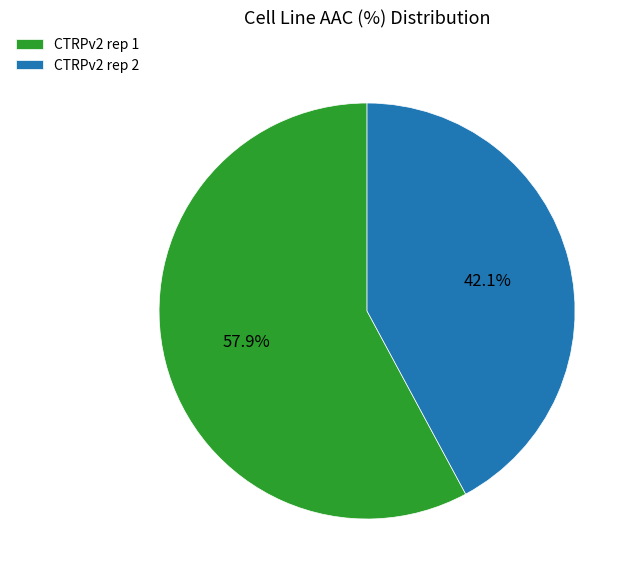

What is the smallest slice in the pie chart?

CTRPv2 rep 2